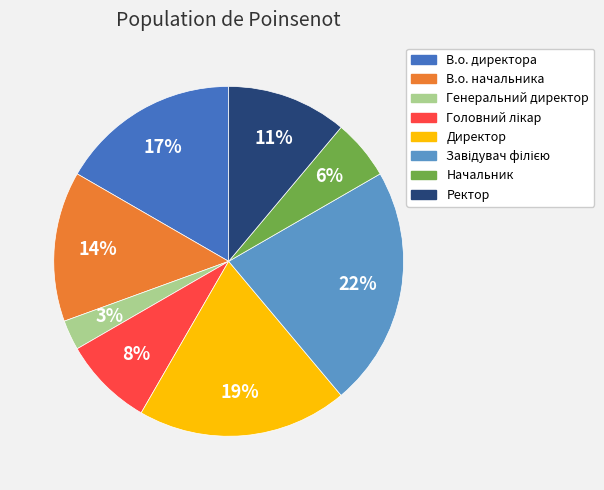

Is the sum of Генеральний директор and Директор greater than half?

No